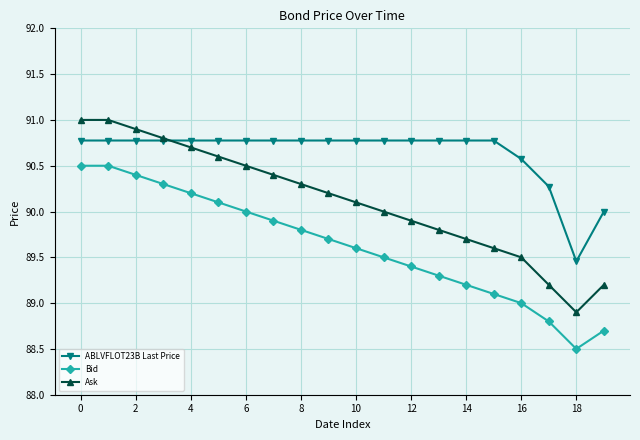

In Bid, how many points are lower than both neighbors (excluding endpoints)?

1